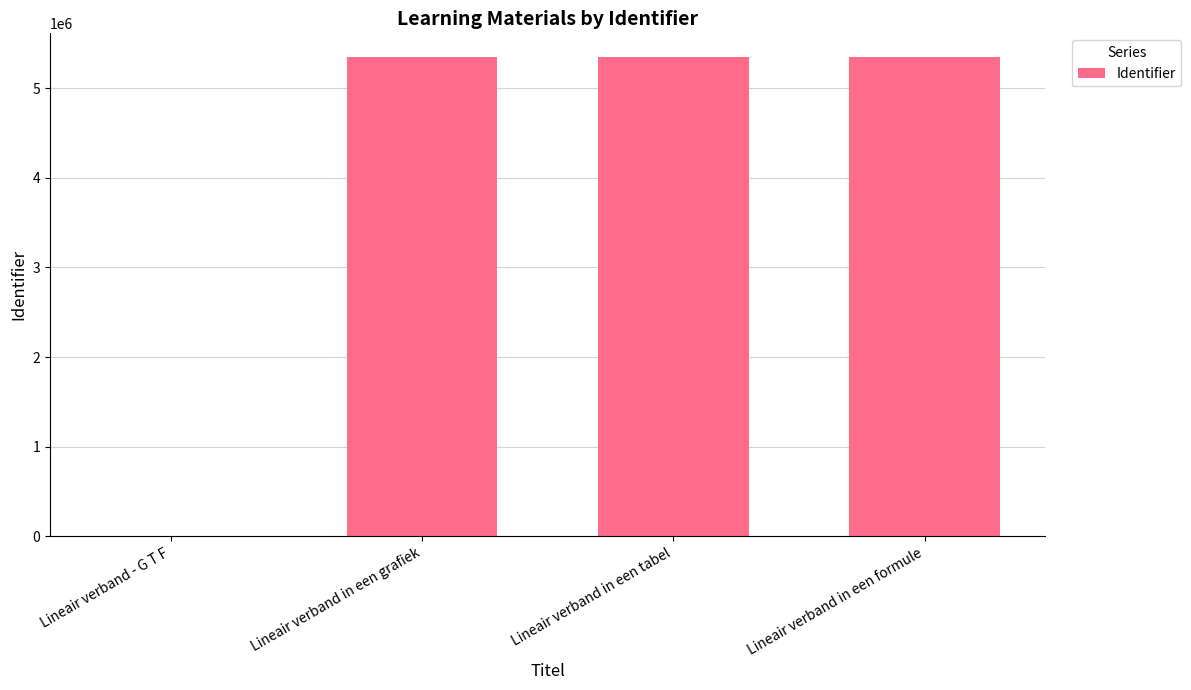

What is the greatest value displayed?

5342599